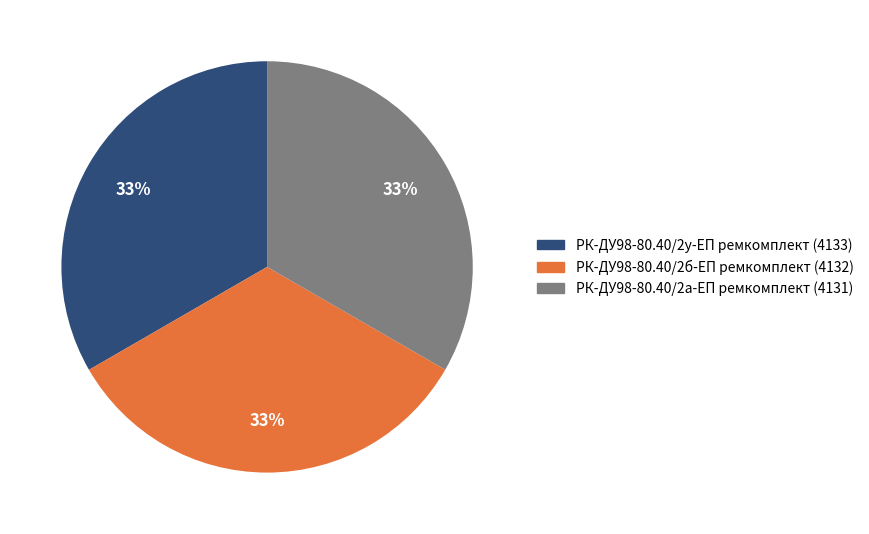

Is it true that РК-ДУ98-80.40/2а-ЕП ремкомплект is 33% of the pie?

True